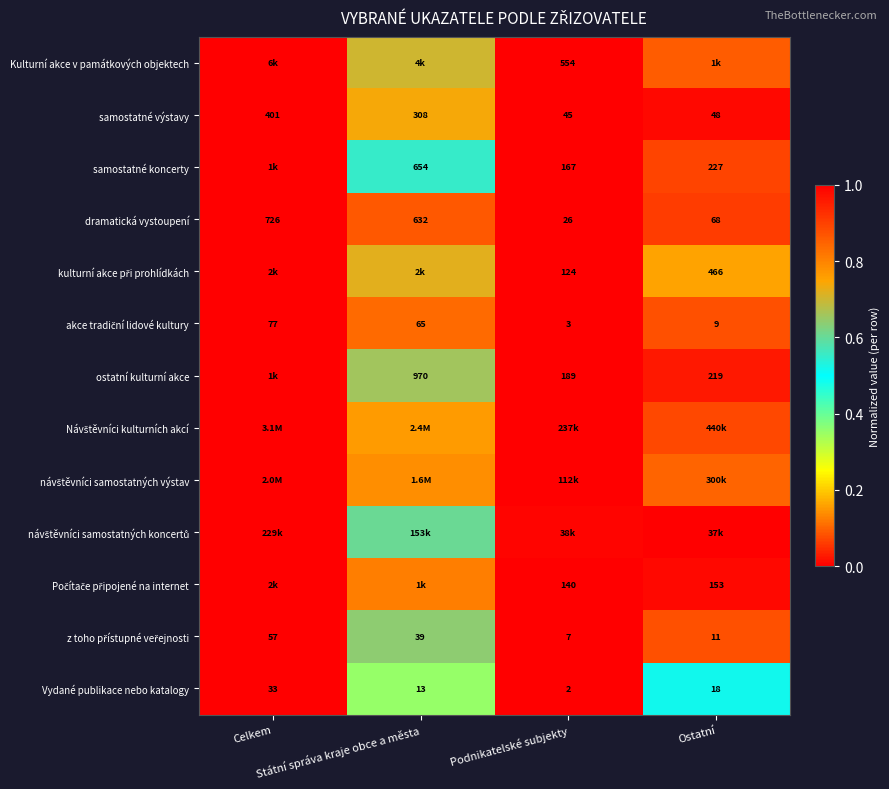

Which category has the lowest value across all series?

Podnikatelské subjekty